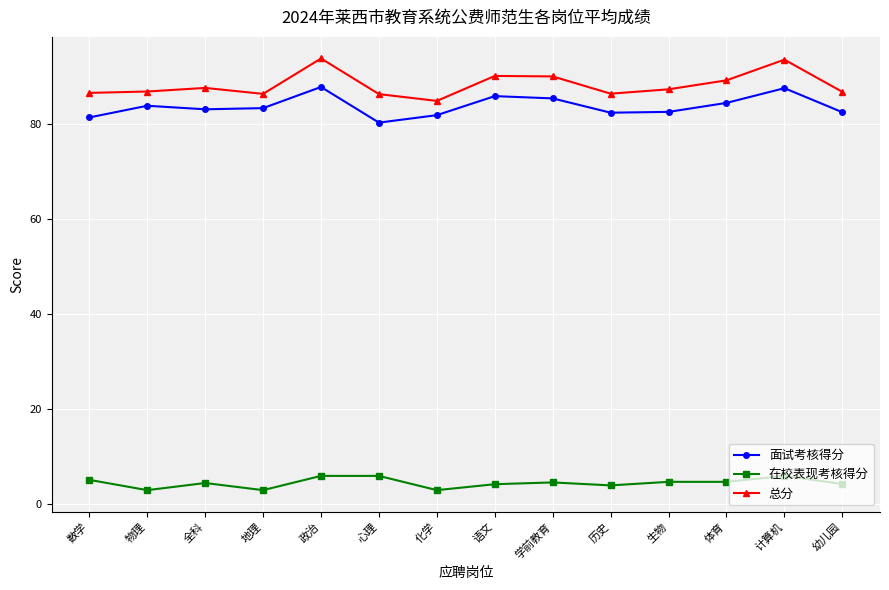

What is the value of the 在校表现考核得分 point at the 10th from the left?

4.0